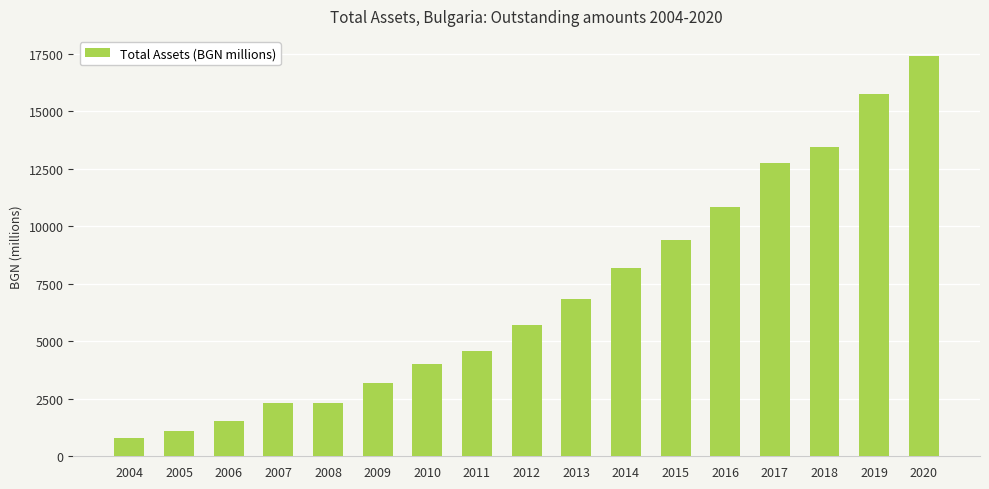

What is the difference between the values at 2013 and 2015?

2573